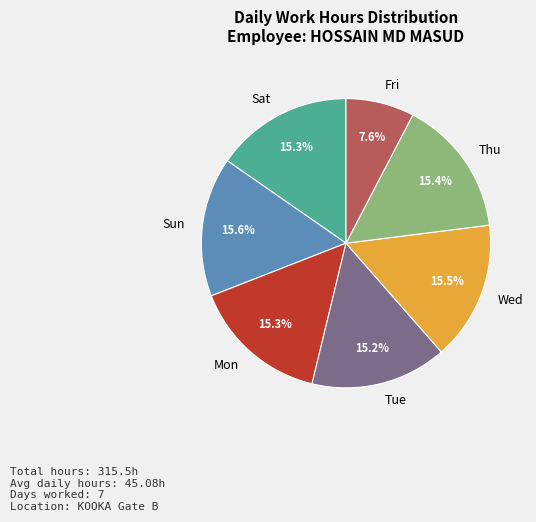

What is the smallest slice in the pie chart?

Fri